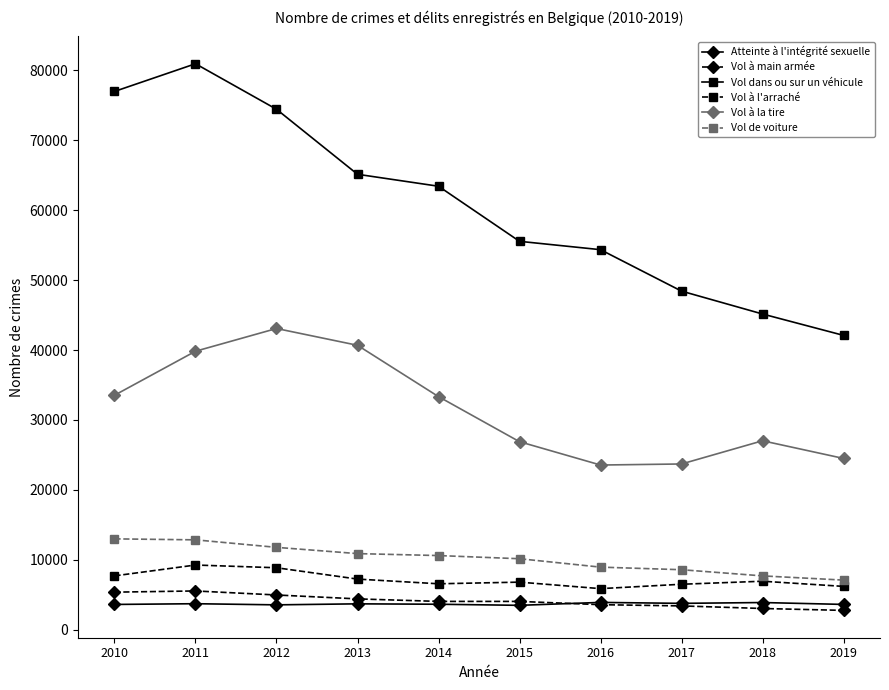

Does the chart have visible grid lines?

No